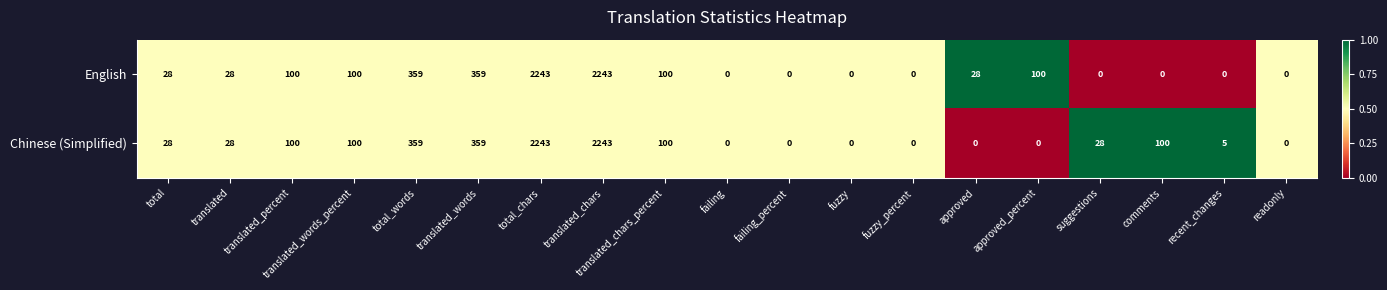

List the series in order of their overall mean, highest first.

Chinese (Simplified), English